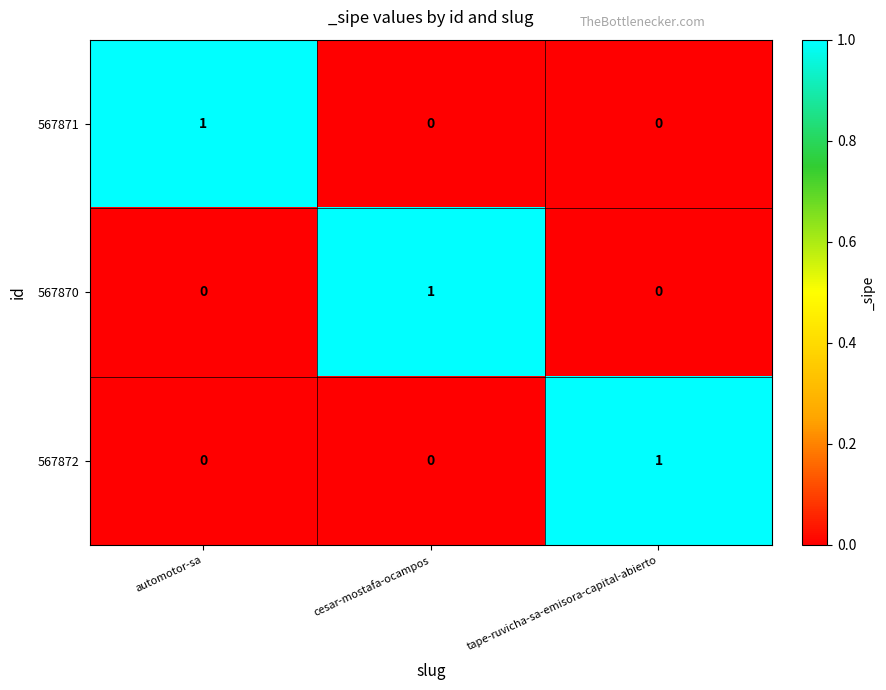

The 567870 series shows 0 at automotor-sa. True or false?

True